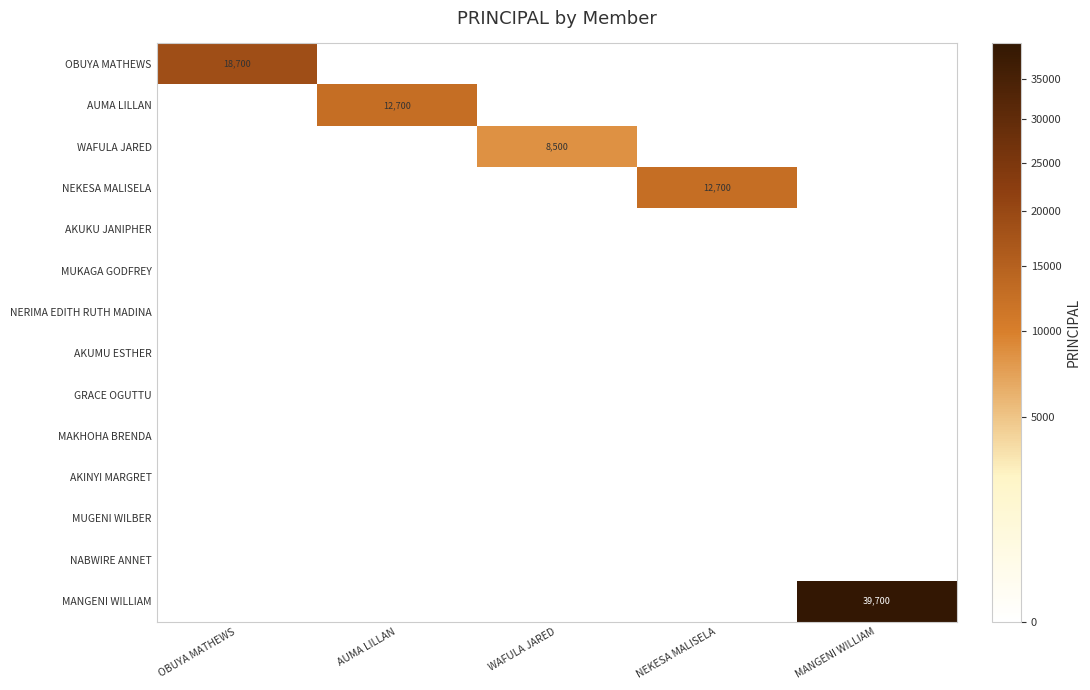

What is the maximum value shown in the chart?

39700